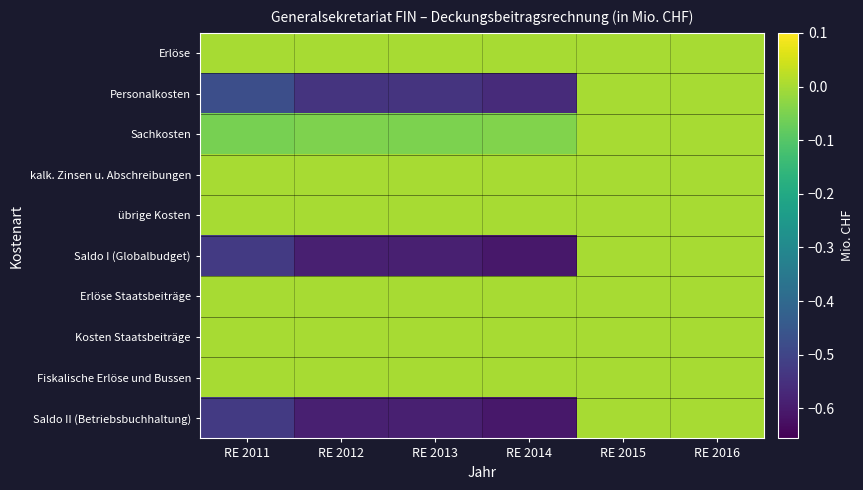

Reading right to left, transcribe all the data shown in this chart.

Erlöse: RE 2016=0.0	RE 2015=0.0	RE 2014=0.0	RE 2013=0.0	RE 2012=0.0	RE 2011=0.0
Personalkosten: RE 2016=0.0	RE 2015=0.0	RE 2014=-0.6	RE 2013=-0.5	RE 2012=-0.5	RE 2011=-0.5
Sachkosten: RE 2016=0.0	RE 2015=0.0	RE 2014=-0.0	RE 2013=-0.0	RE 2012=-0.0	RE 2011=-0.1
kalk. Zinsen u. Abschreibungen: RE 2016=0.0	RE 2015=0.0	RE 2014=0.0	RE 2013=0.0	RE 2012=0.0	RE 2011=0.0
übrige Kosten: RE 2016=0.0	RE 2015=0.0	RE 2014=0.0	RE 2013=0.0	RE 2012=0.0	RE 2011=0.0
Saldo I (Globalbudget): RE 2016=0.0	RE 2015=0.0	RE 2014=-0.6	RE 2013=-0.6	RE 2012=-0.6	RE 2011=-0.5
Erlöse Staatsbeiträge: RE 2016=0.0	RE 2015=0.0	RE 2014=0.0	RE 2013=0.0	RE 2012=0.0	RE 2011=0.0
Kosten Staatsbeiträge: RE 2016=0.0	RE 2015=0.0	RE 2014=0.0	RE 2013=0.0	RE 2012=0.0	RE 2011=0.0
Fiskalische Erlöse und Bussen: RE 2016=0.0	RE 2015=0.0	RE 2014=0.0	RE 2013=0.0	RE 2012=0.0	RE 2011=0.0
Saldo II (Betriebsbuchhaltung): RE 2016=0.0	RE 2015=0.0	RE 2014=-0.6	RE 2013=-0.6	RE 2012=-0.6	RE 2011=-0.5